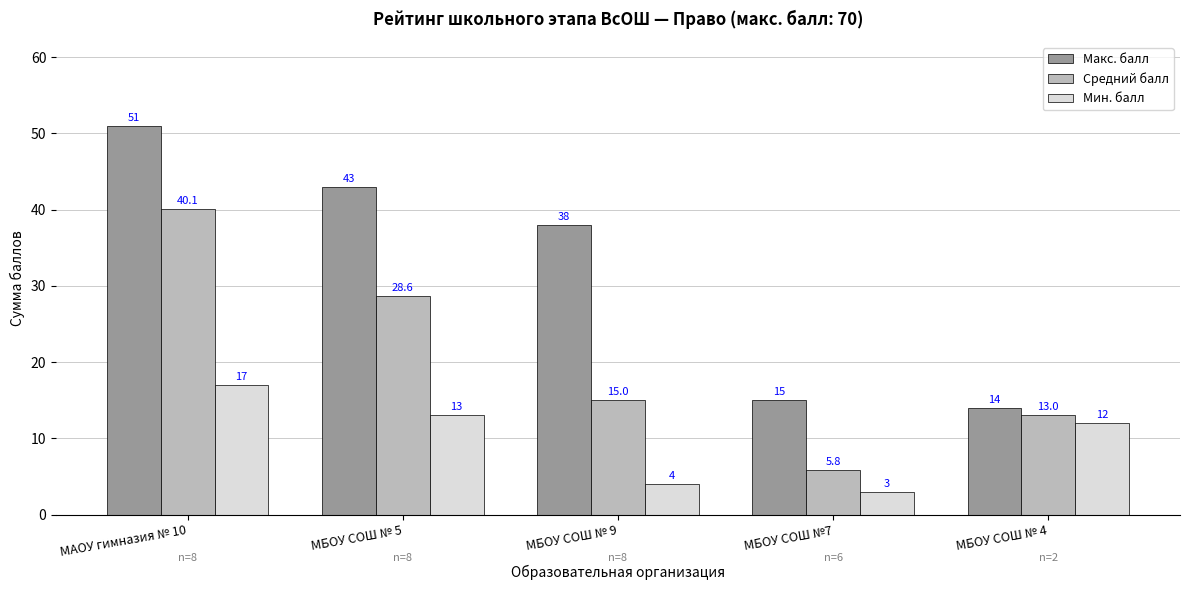

What is the minimum value for Средний балл?

5.8